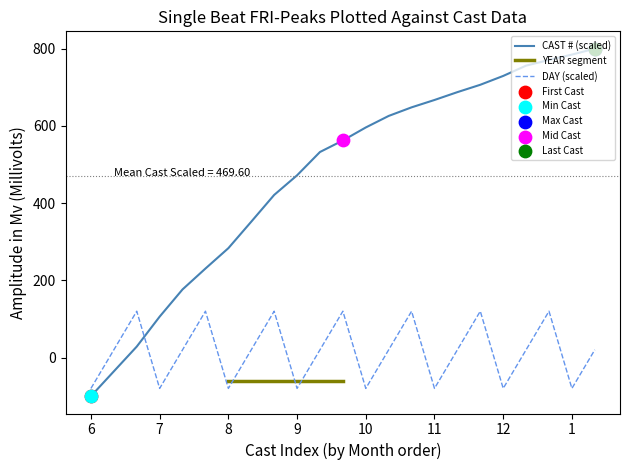

Which series reaches the minimum Y coordinate?

CAST #